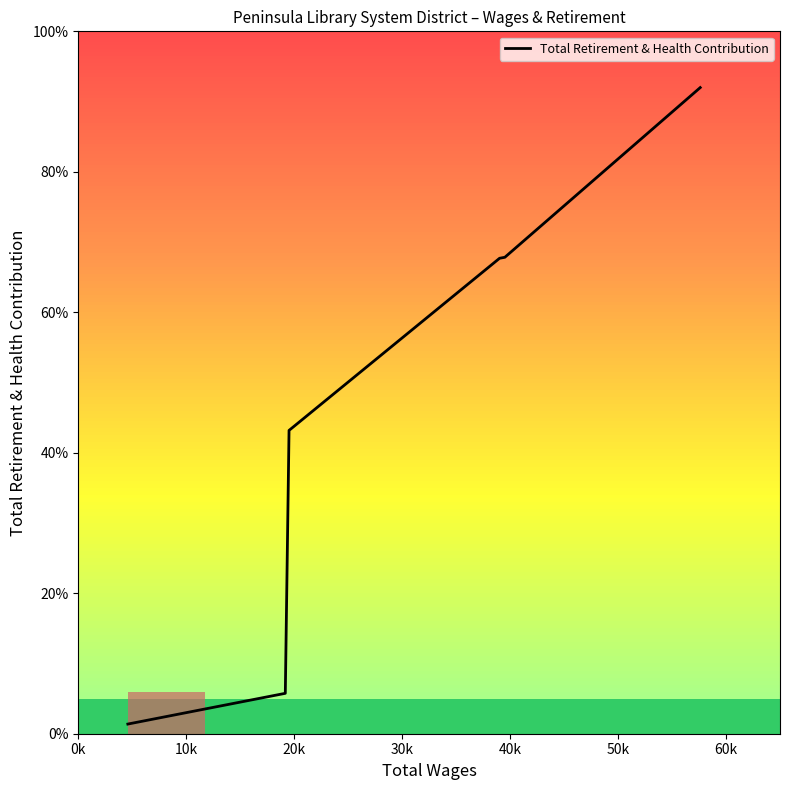

Rank the categories by value from highest to lowest.

60k, 50k, 40k, 30k, 20k, 10k, 0k